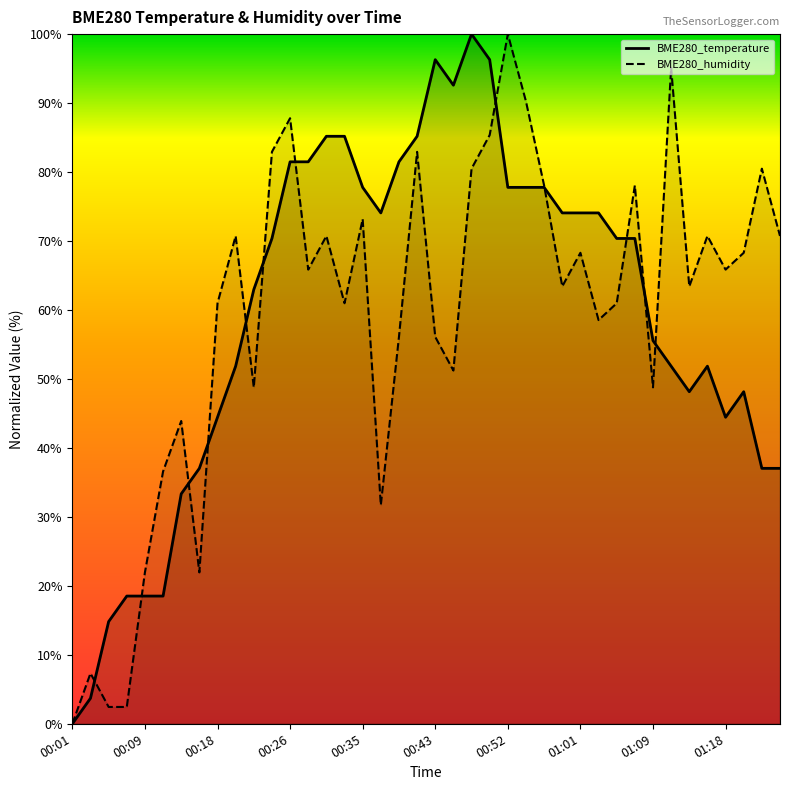

Is it true that BME280_humidity equals 43.1 at 01:07?

False